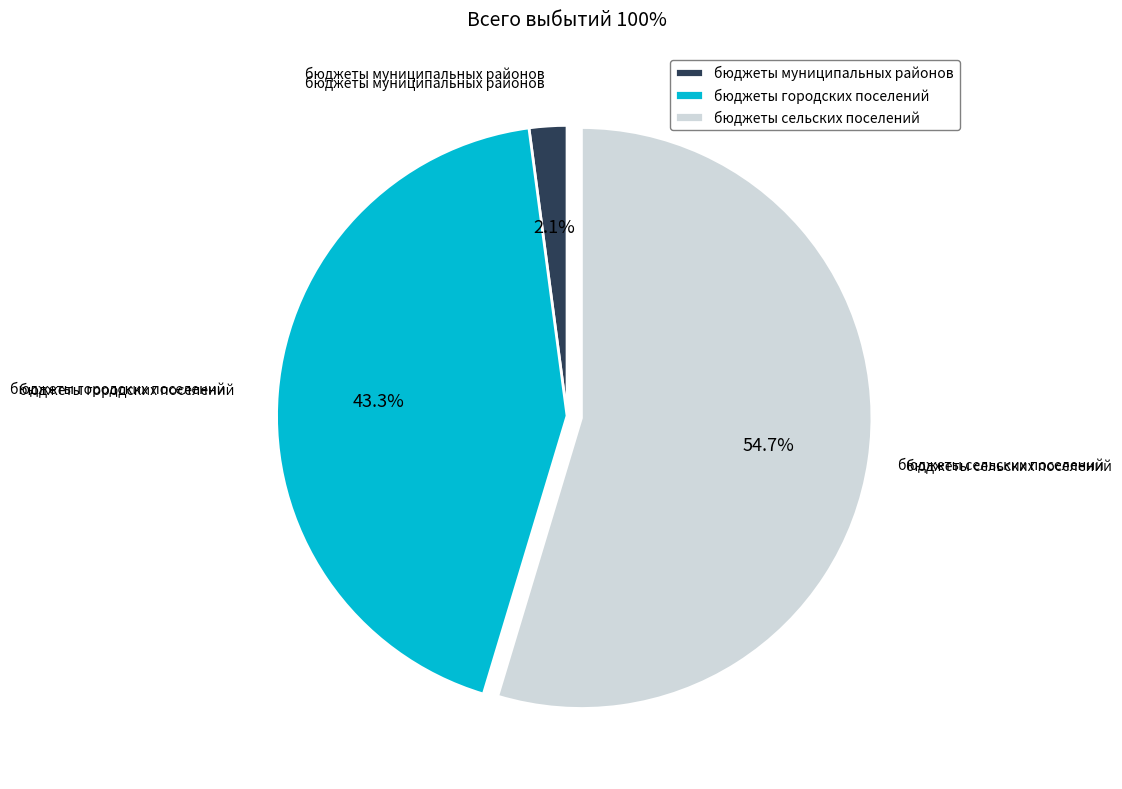

Do бюджеты муниципальных районов and бюджеты городских поселений together represent more than half of the pie?

No